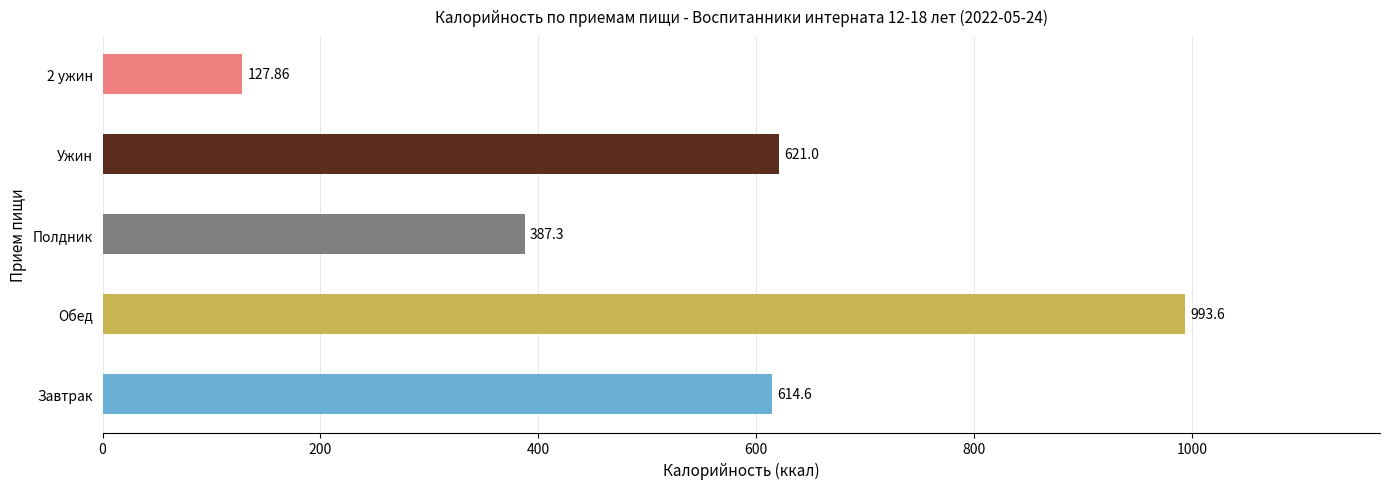

Rank the categories by value from lowest to highest.

2 ужин, Полдник, Завтрак, Ужин, Обед